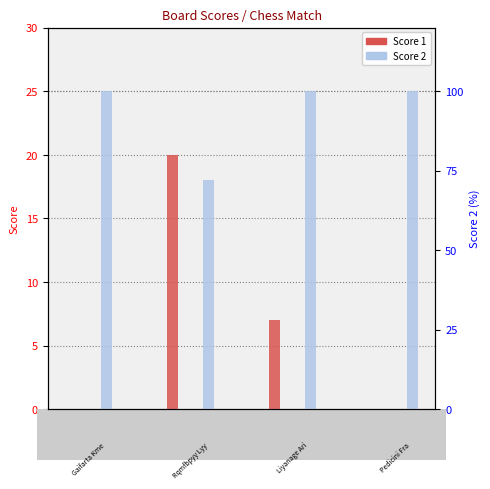

Which label corresponds to the largest value in the chart?

Board 1